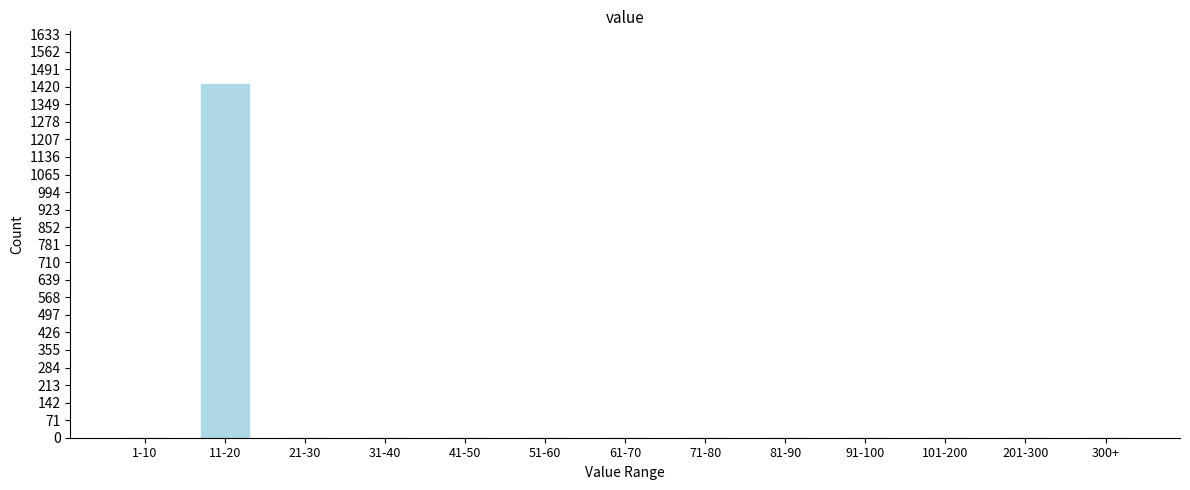

Reading right to left, extract all data points from this chart.

300+=0	201-300=0	101-200=0	91-100=0	81-90=0	71-80=0	61-70=0	51-60=0	41-50=0	31-40=0	21-30=0	11-20=1430	1-10=0